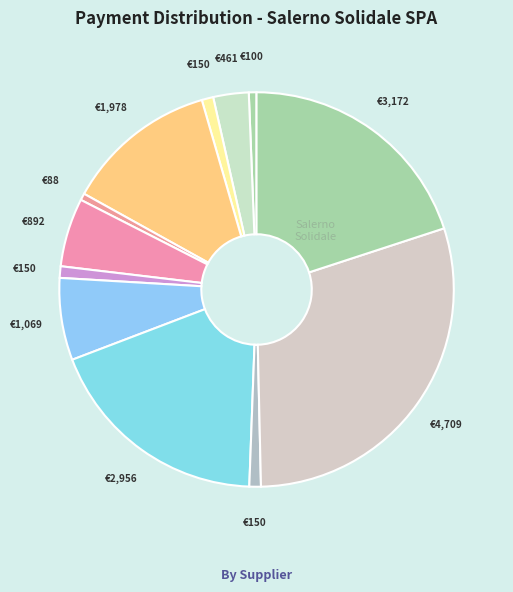

Is there any slice that represents more than half of the pie?

No